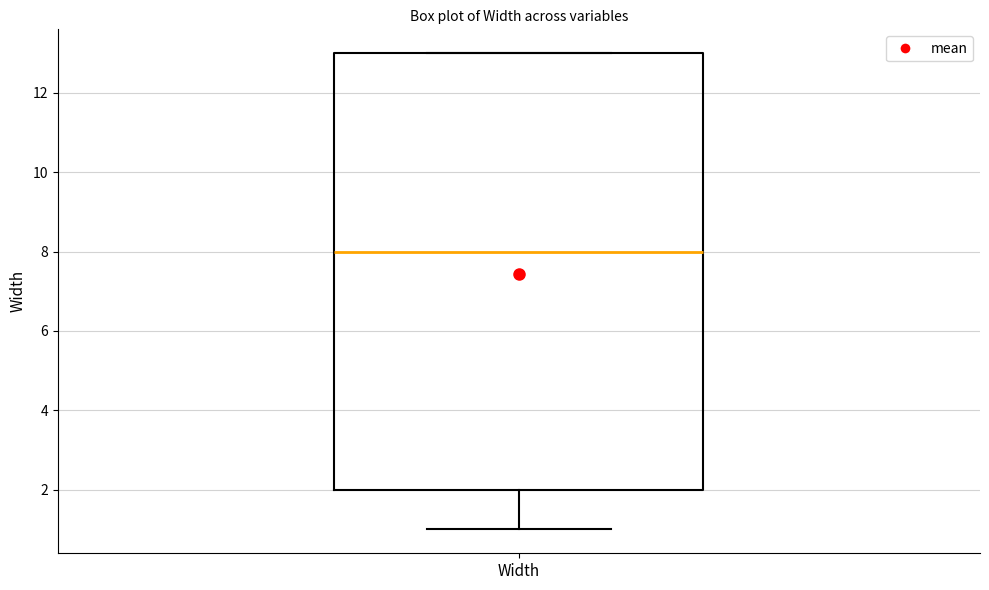

Where does the lower whisker of the box for Width end on the y-axis? The values are not printed on the chart, so give them approximately, as read against the axis.

1